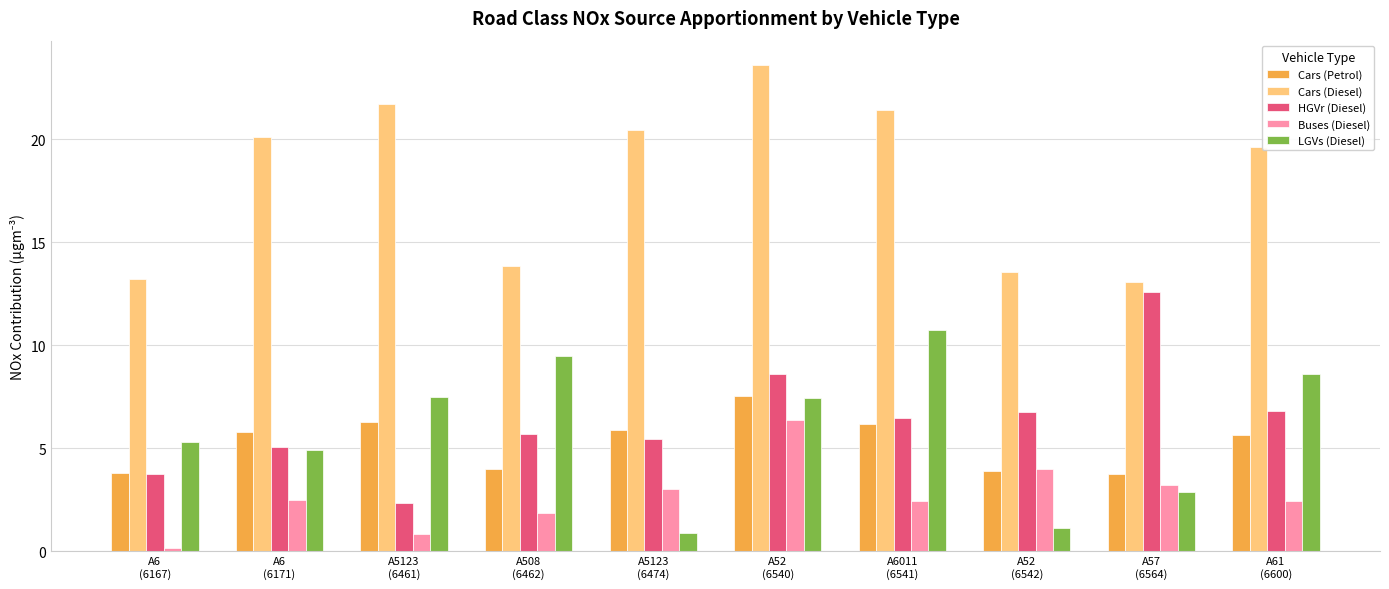

Read the Cars (Diesel) value at A5123
(6474).

20.4